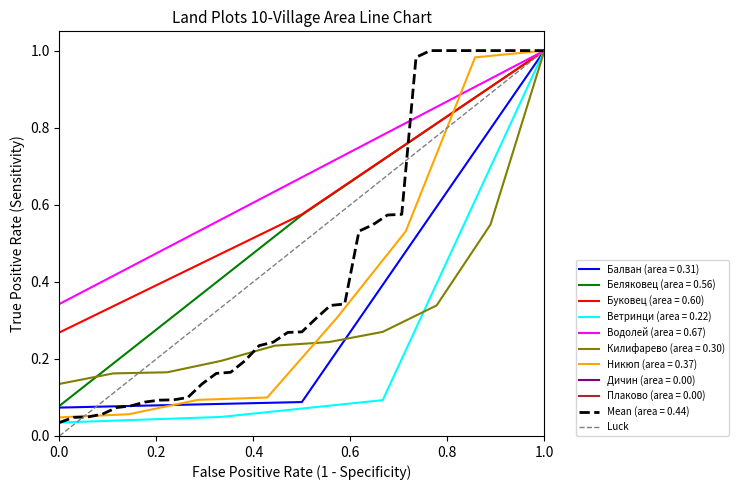

The value of Беляковец (area = 0.56) at 1.0 is 1.8. True or false?

False